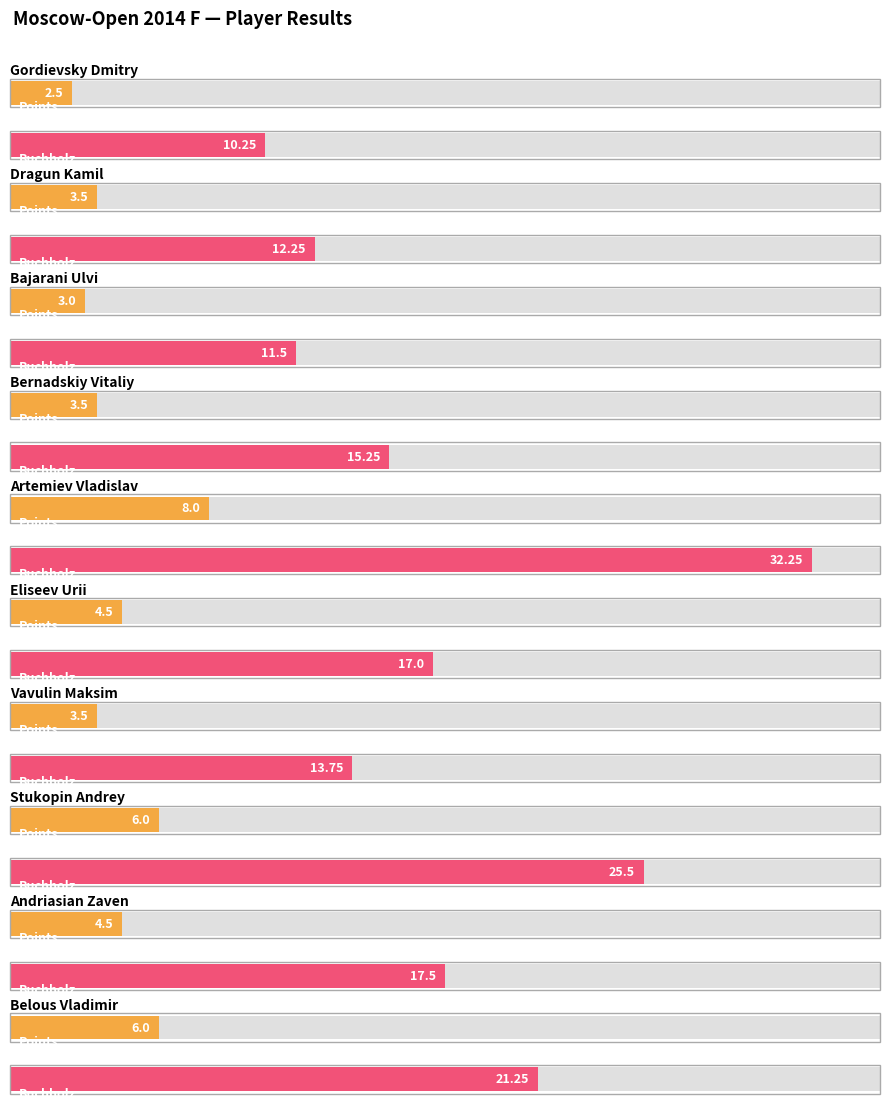

What is the greatest value displayed?

32.2